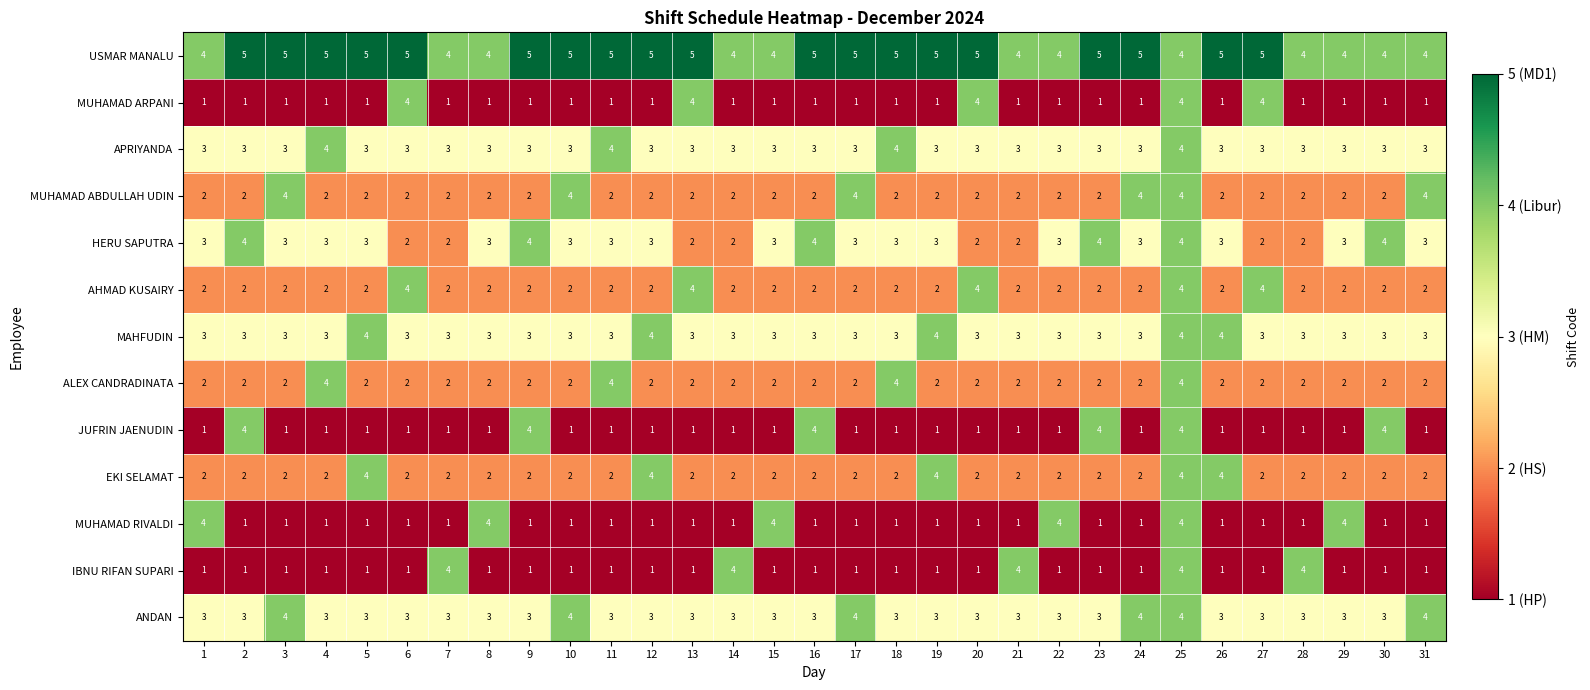

Count the EKI SELAMAT values in the range 2 to 3.

26